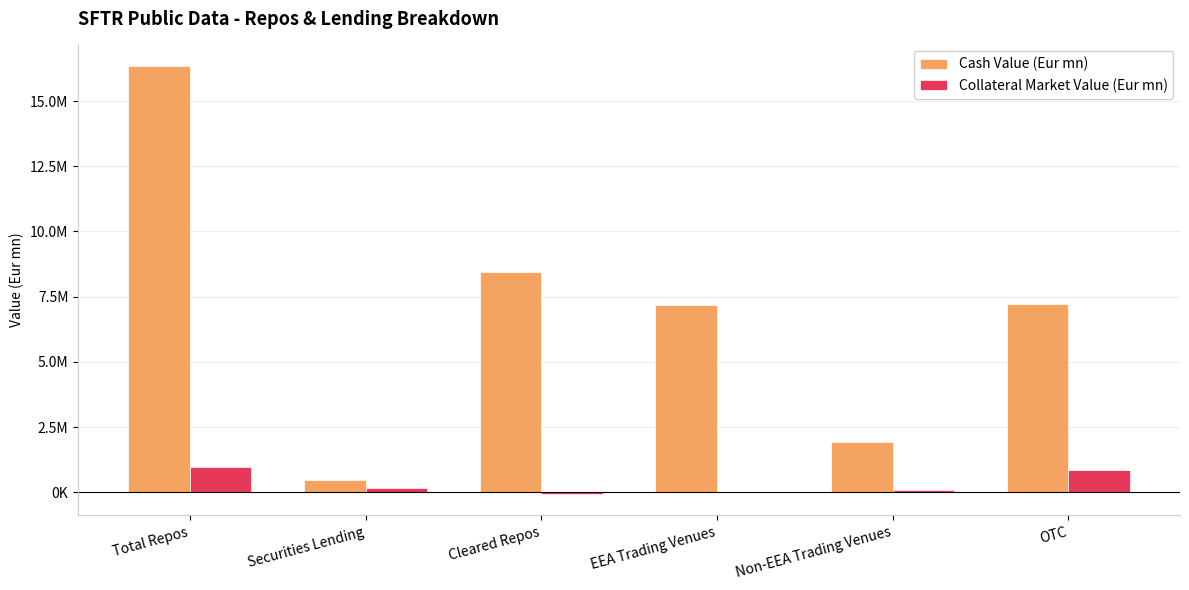

Rank the series by their average value, from highest to lowest.

Cash Value (Eur mn), Collateral Market Value (Eur mn)